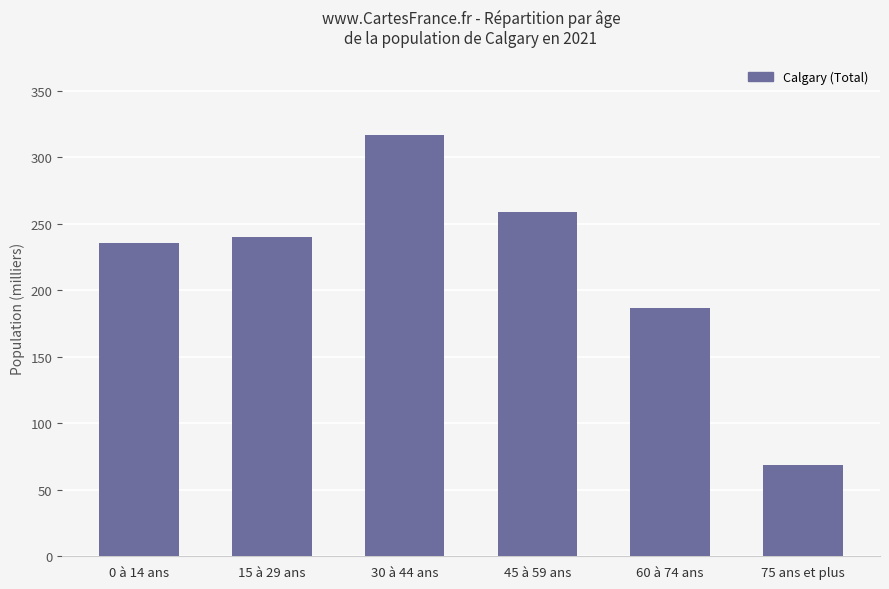

Approximately how many times larger is the value at 15 à 29 ans compared to 60 à 74 ans?

1.3